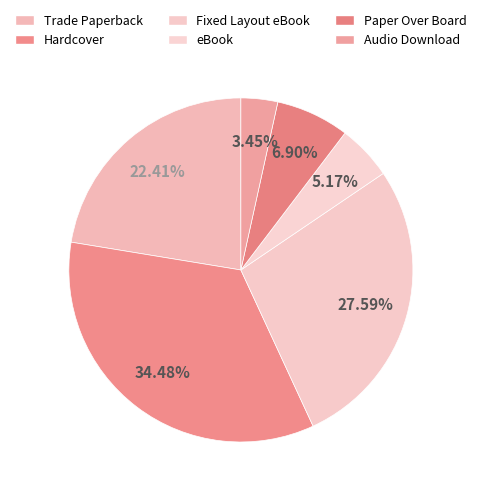

How much of the chart is everything except eBook?

94.8%